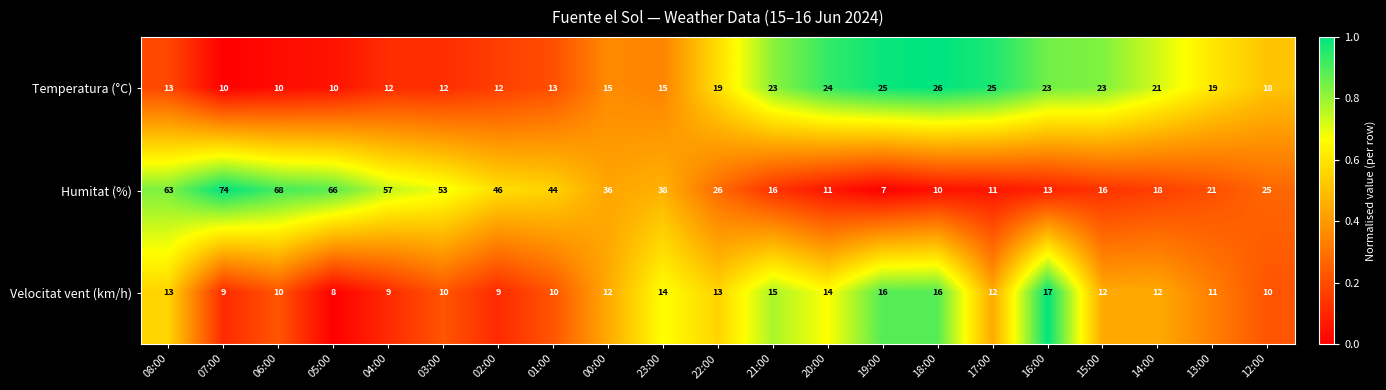

Rank the series by their maximum value, from lowest to highest.

Velocitat vent (km/h), Temperatura (°C), Humitat (%)